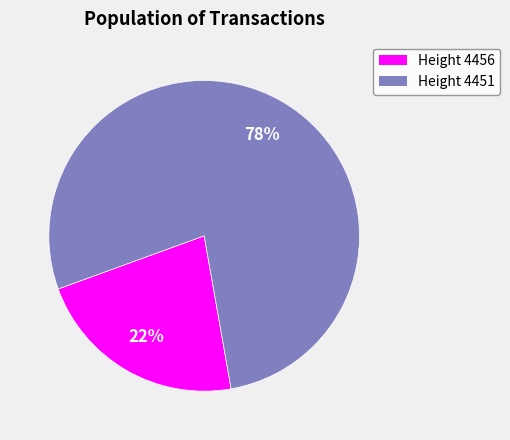

Is there a majority slice in this chart?

Yes